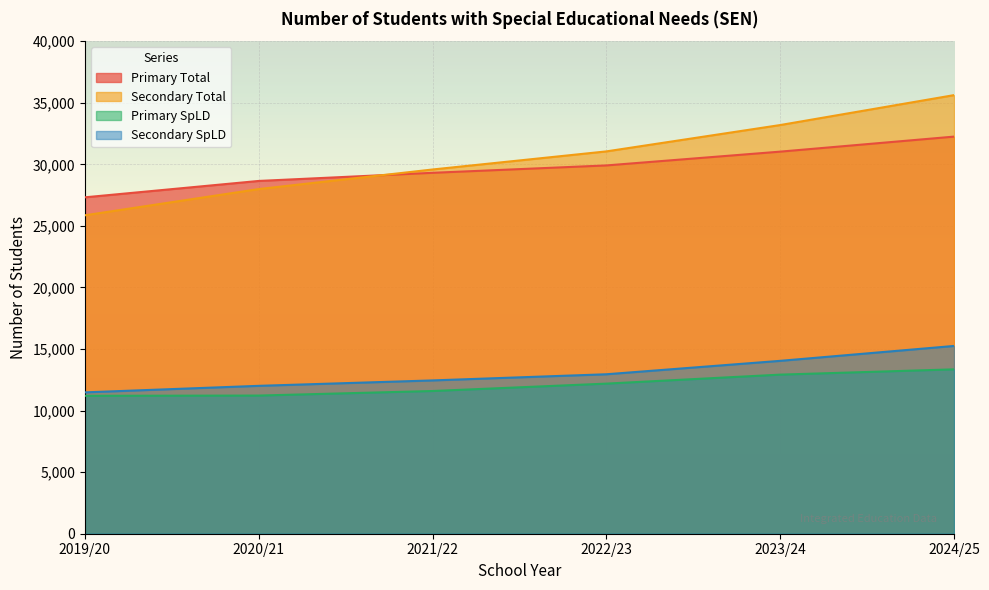

Which series has the widest spread of values?

Secondary Total